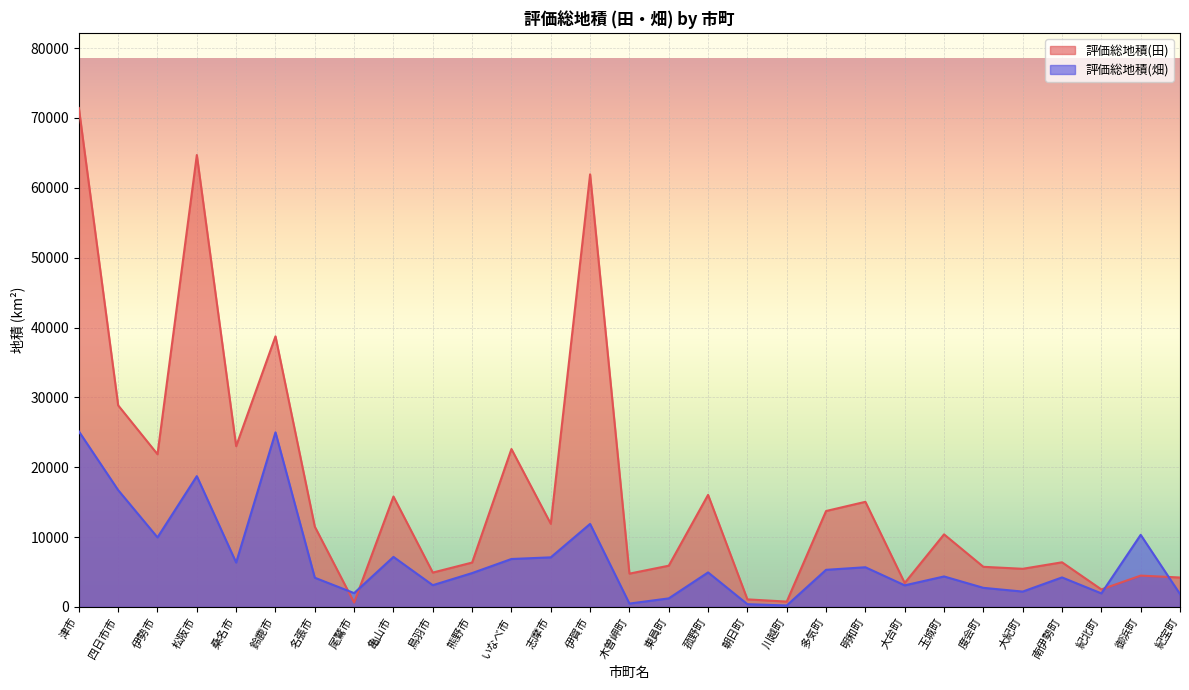

What is the difference between the second highest and second lowest values in the 評価総地積(畑) series?

24605